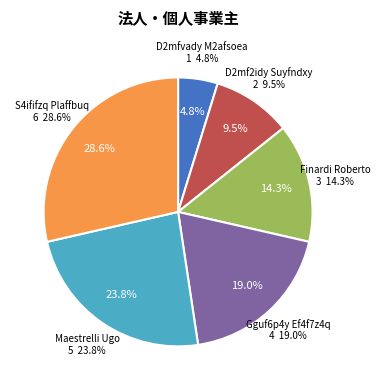

Is there any slice that represents more than half of the pie?

No